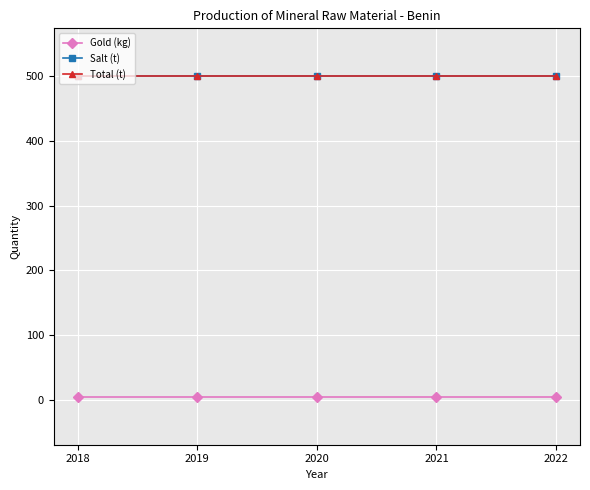

Does the chart have visible grid lines?

Yes